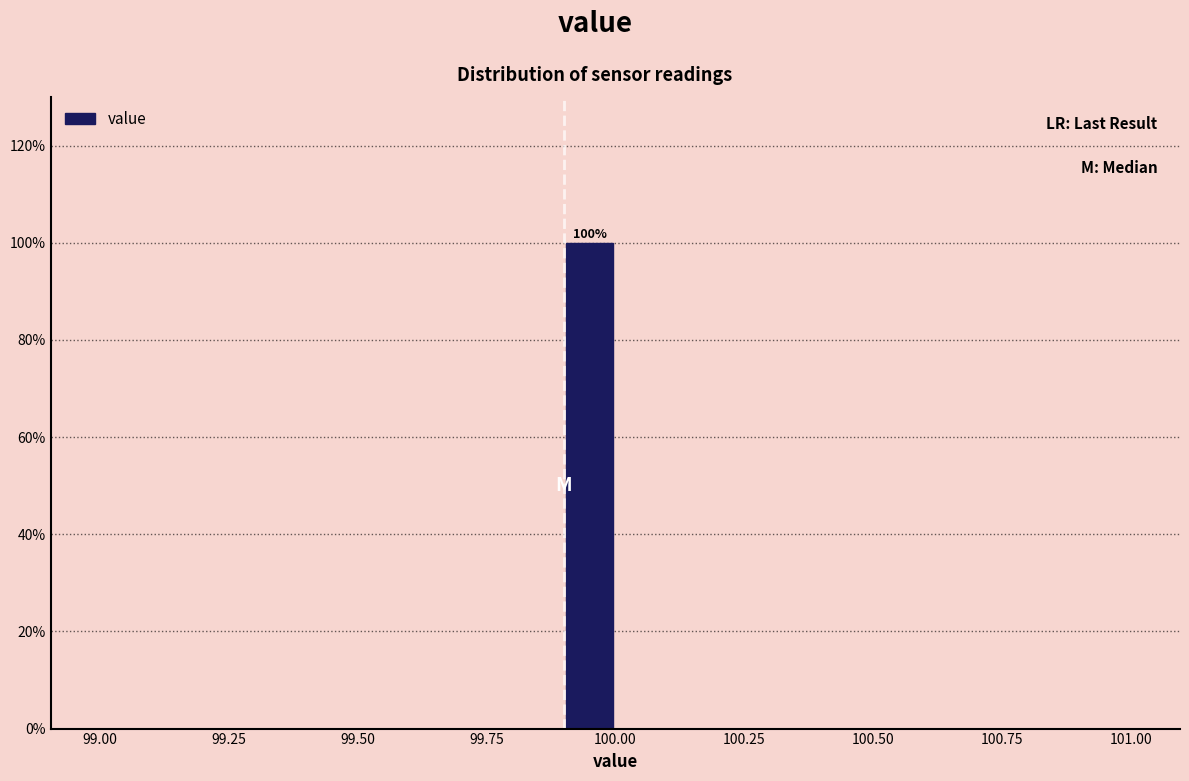

Read against the x-axis, roughly where is the centre of the tallest bar?

99.95